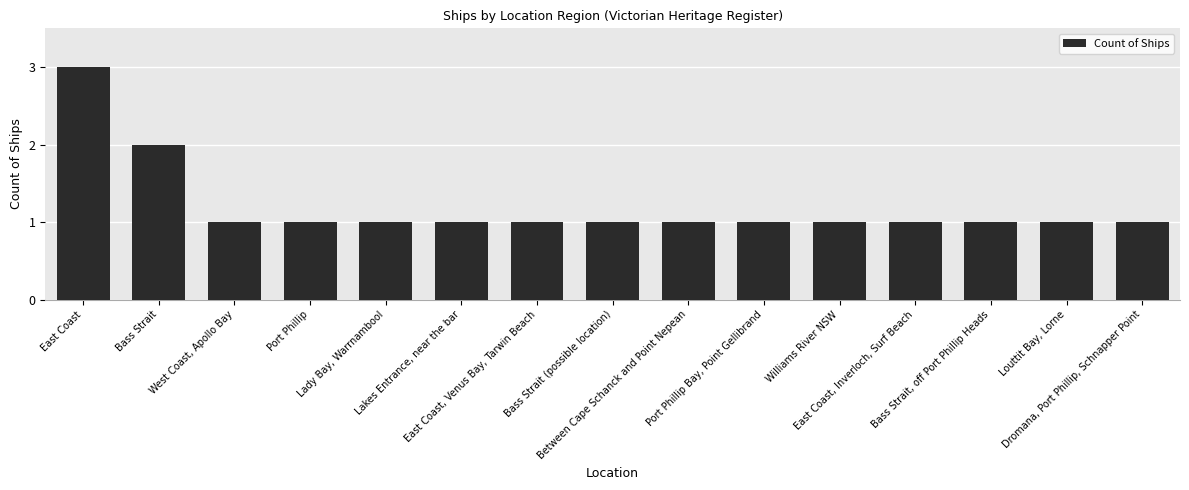

The value at Bass Strait, off Port Phillip Heads is 1. True or false?

True